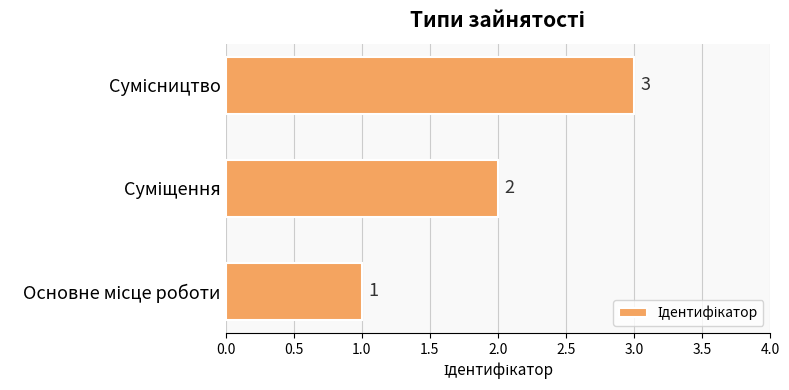

What is the difference between the maximum and second lowest values?

1